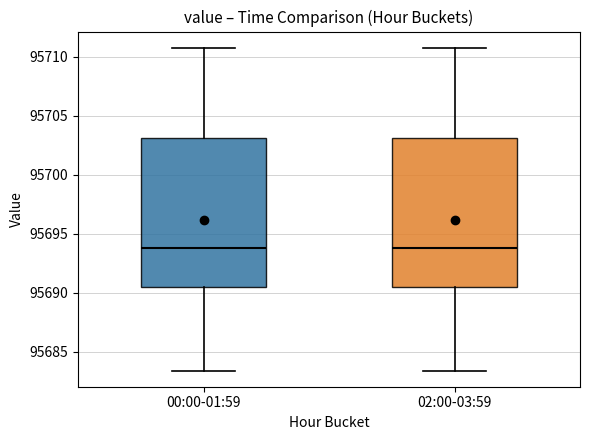

Reading left to right, read every box against the y-axis: the position of its median line, the range the box covers, and the ends of its whiskers. The values are not printed on the chart, so give them approximately, as read against the axis.

00:00-01:59: median 95694.0, box 95690.5 to 95703.0, whiskers 95683.5 to 95711.0
02:00-03:59: median 95694.0, box 95690.5 to 95703.0, whiskers 95683.5 to 95711.0